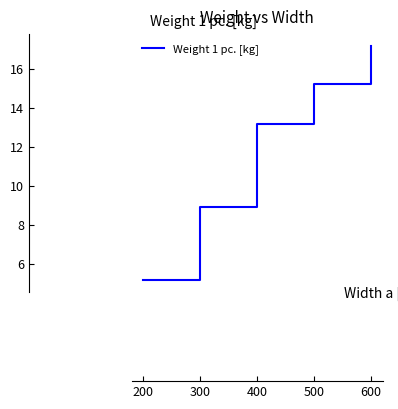

List the labels in order of value, smallest first.

200, 300, 400, 500, 600